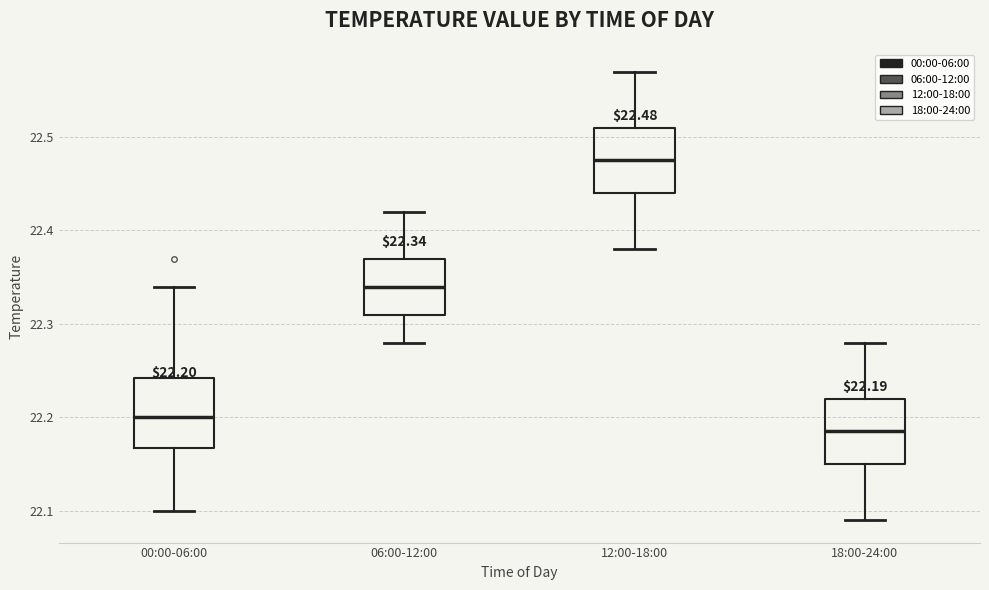

Which box's median line is the lowest?

18:00-24:00